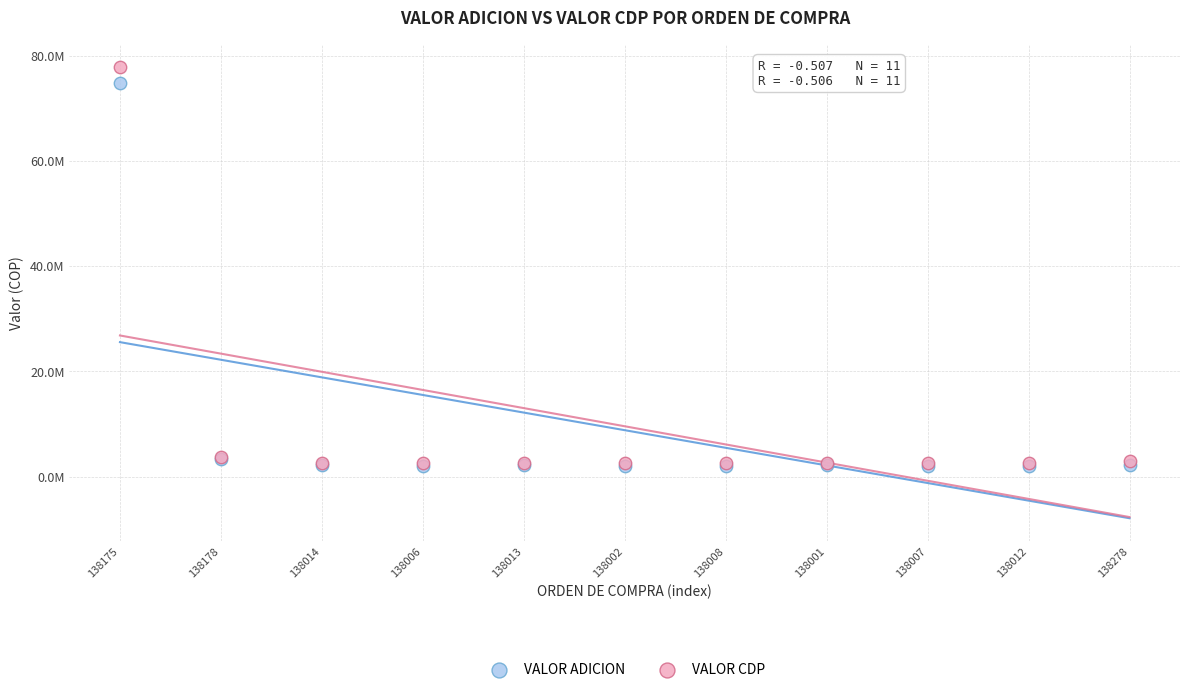

What are all the series names shown in the legend?

VALOR ADICION, VALOR CDP